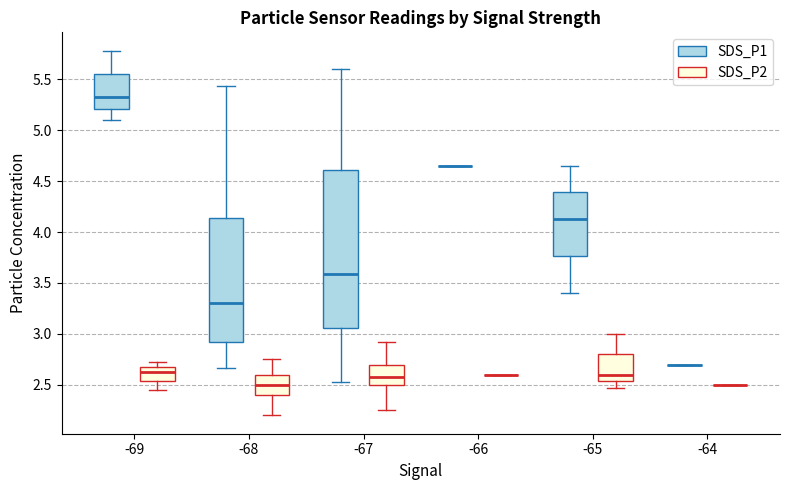

Which box is the tallest, from its lower edge to its upper edge?

-67 (SDS_P1)